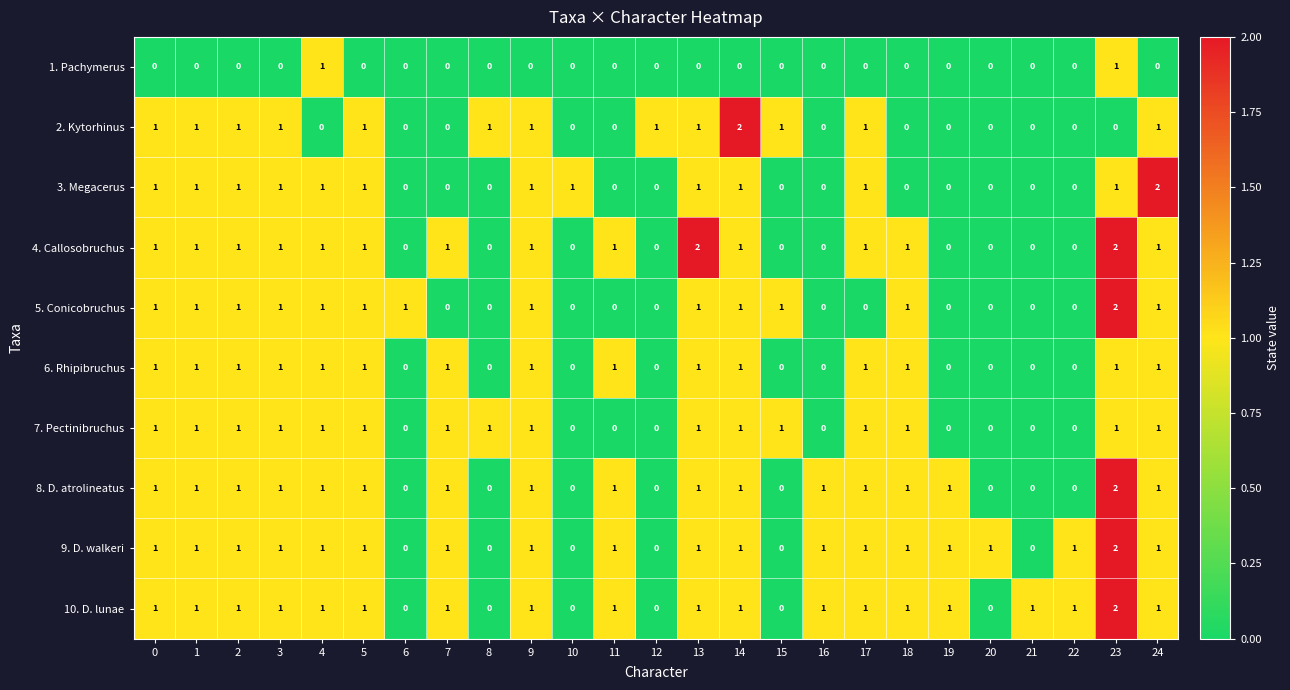

Which category has the highest value in the 3. Megacerus series?

24